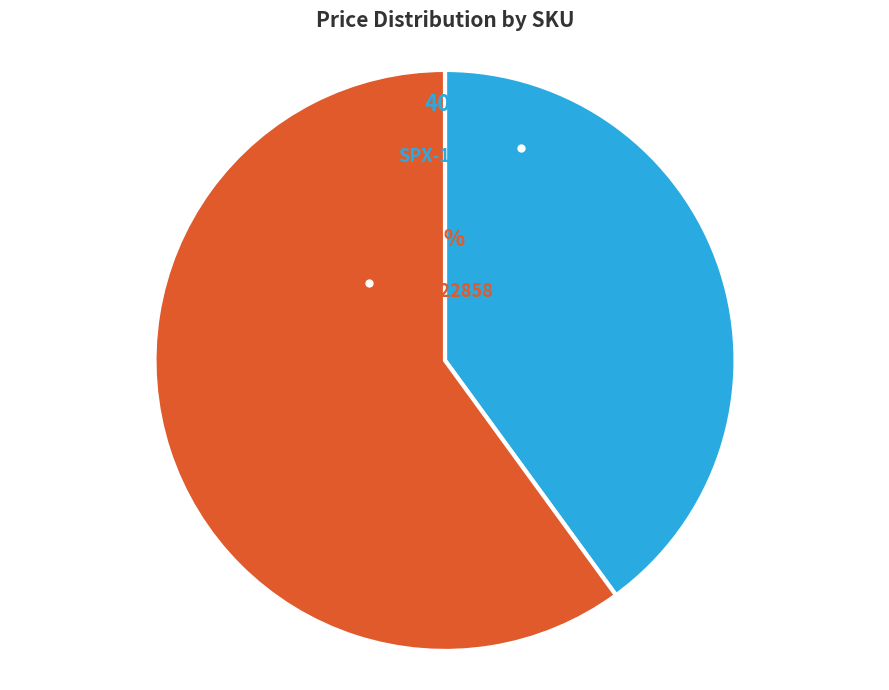

Is there any slice that represents more than half of the pie?

Yes